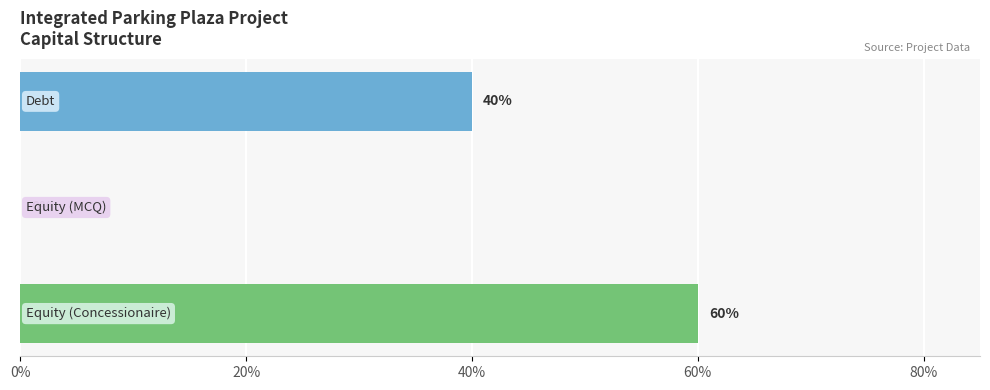

Are the bars horizontal?

Yes